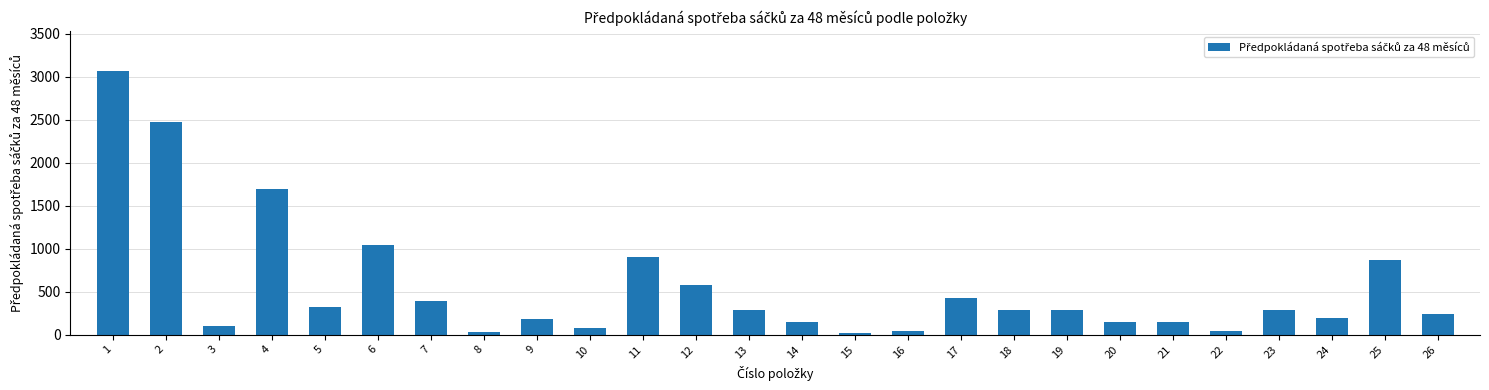

What is the sum of the values at 18 and 13?

576